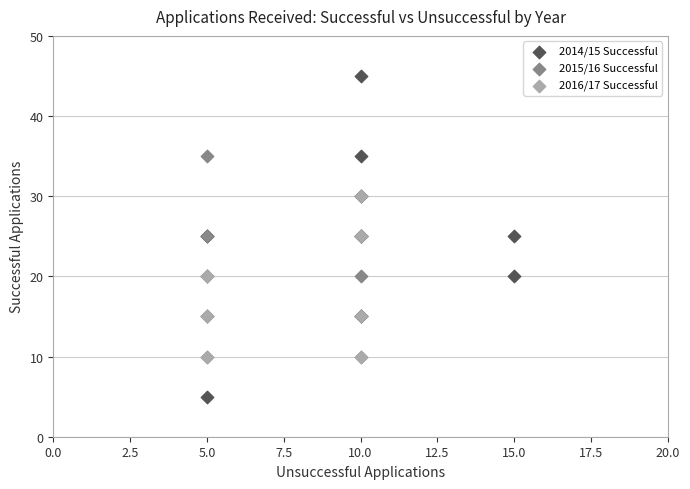

Which series has the largest Y range (max minus min)?

2014/15 Successful